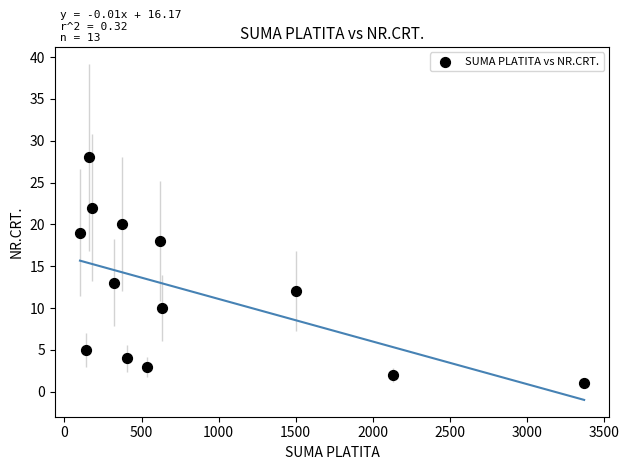

What Y value in the scatter plot is closest to 14?

13